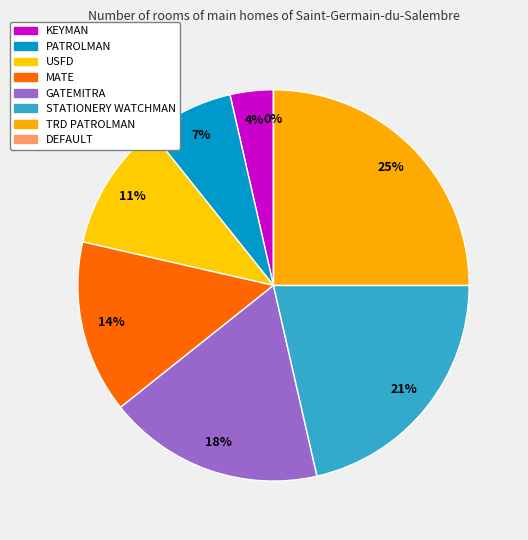

To the nearest percent, what percentage of the pie is TRD PATROLMAN?

25%